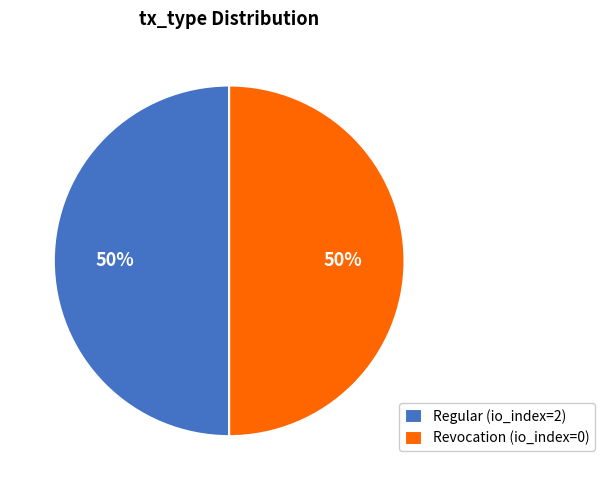

True or false: Revocation (io_index=0) accounts for 1% of the total.

False